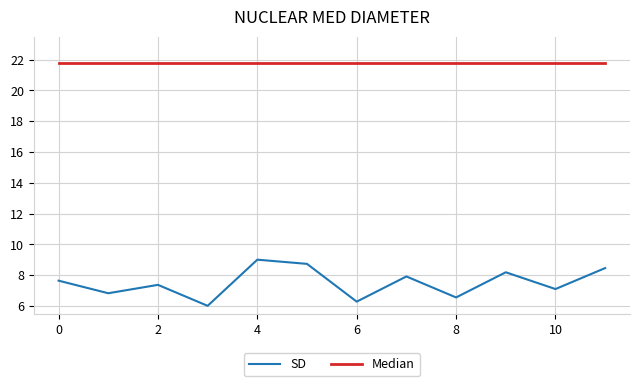

List the series in order of their overall mean, highest first.

Median, SD